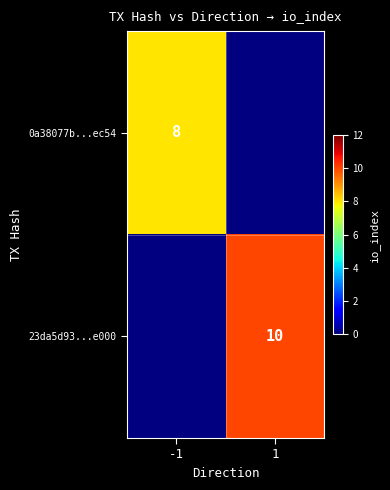

The value of 0a38077b...ec54 at -1 is 12.8. True or false?

False